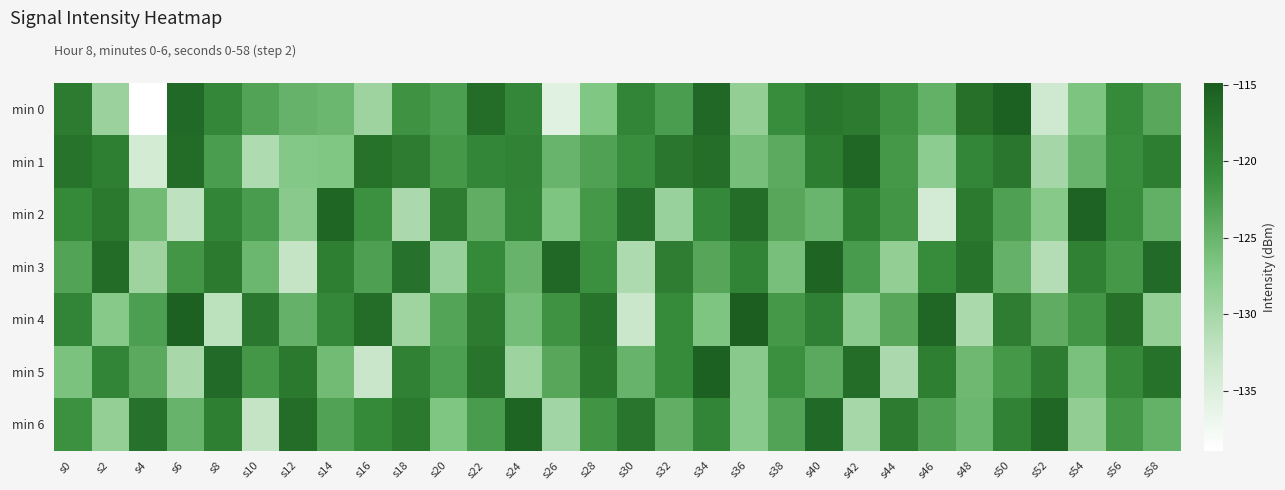

At which label does min 2 first exceed -121?

s0